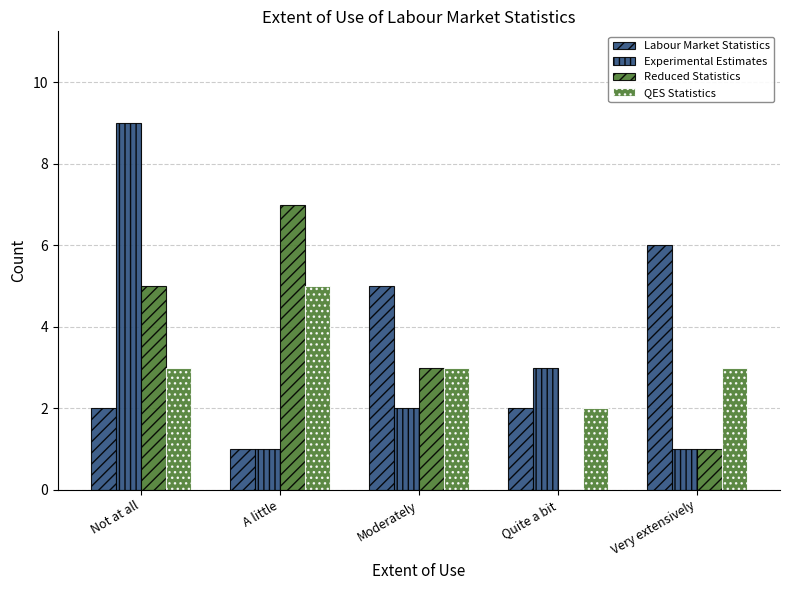

Count the number of categories in the chart.

5